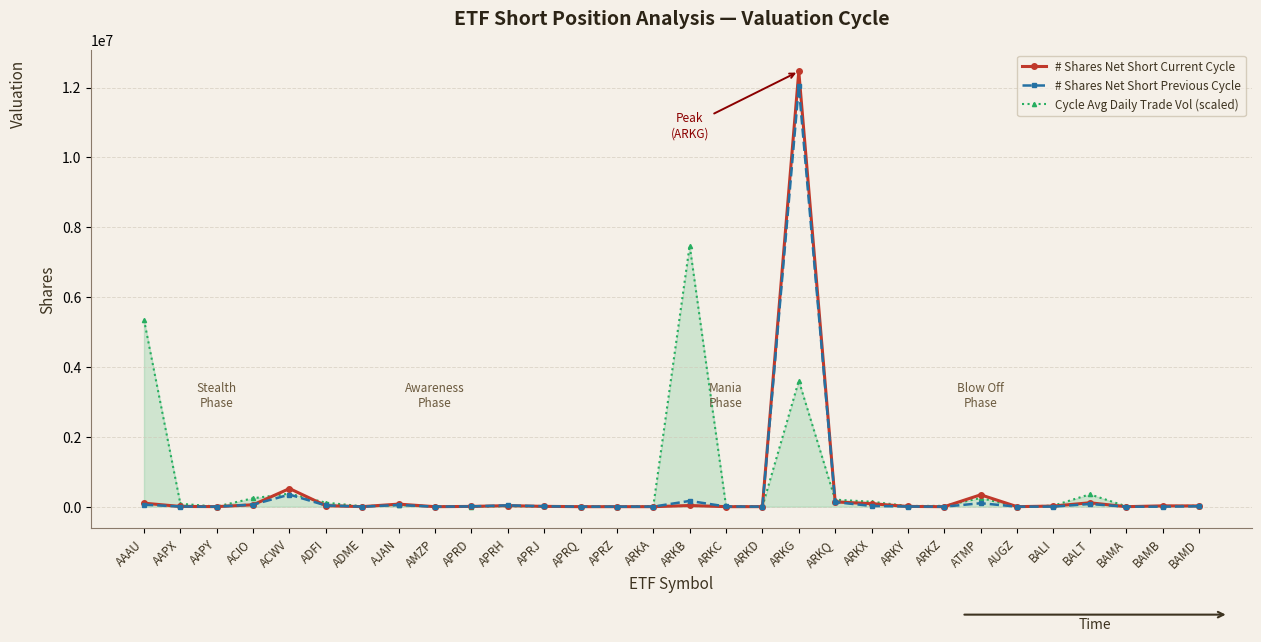

Where is # Shares Net Short Previous Cycle nearest to the value 6016913?

ACWV